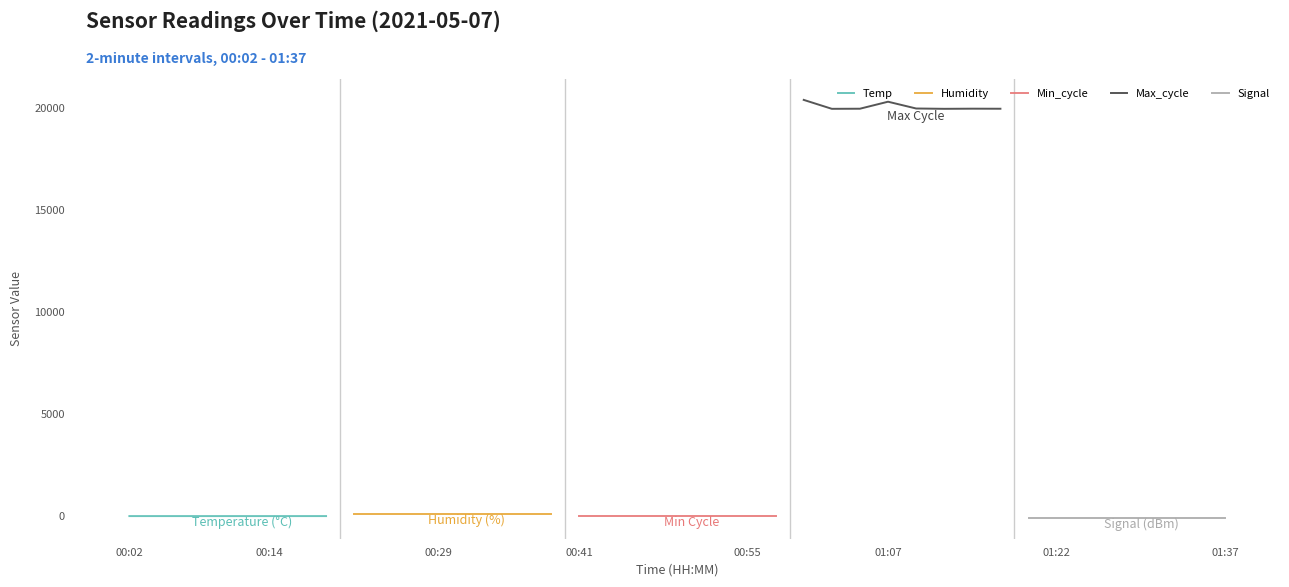

What is the label of the 6th point from the right?

00:29